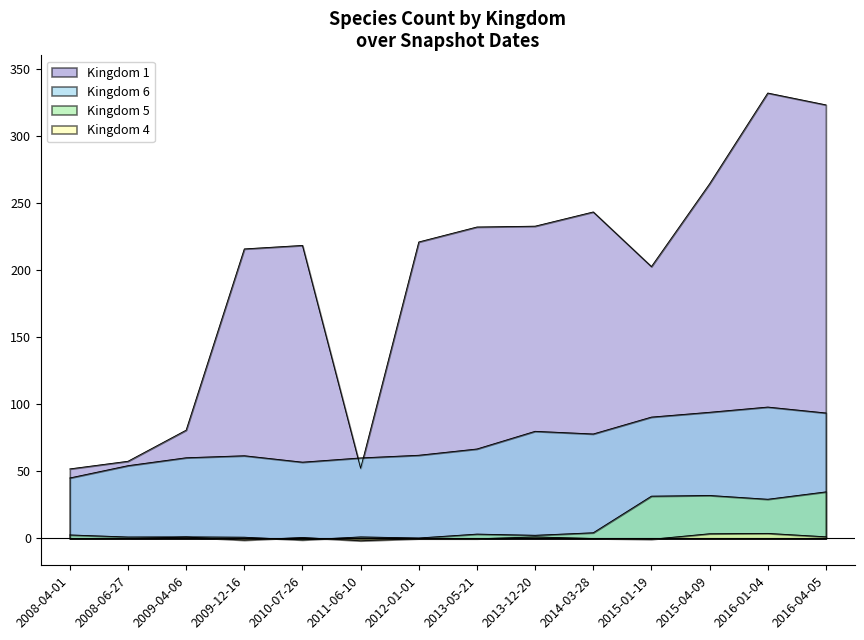

How many data points in Kingdom 1 are above 220?

7